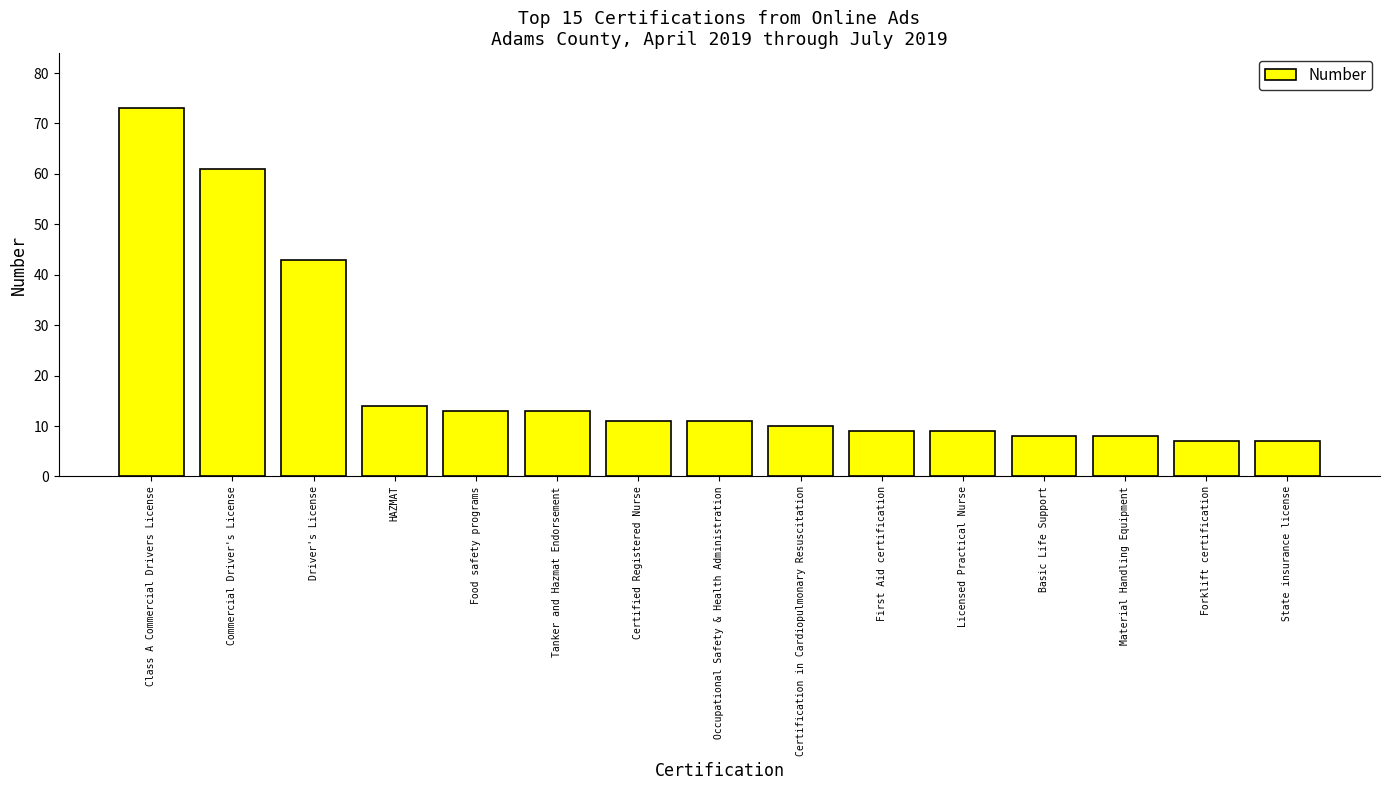

How many distinct data groups are displayed?

1